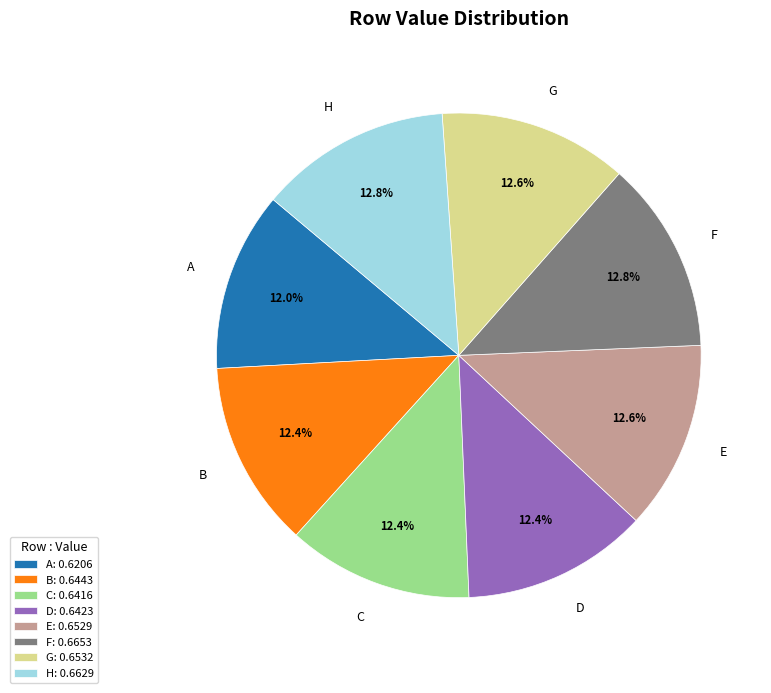

Is A the majority of the pie?

No